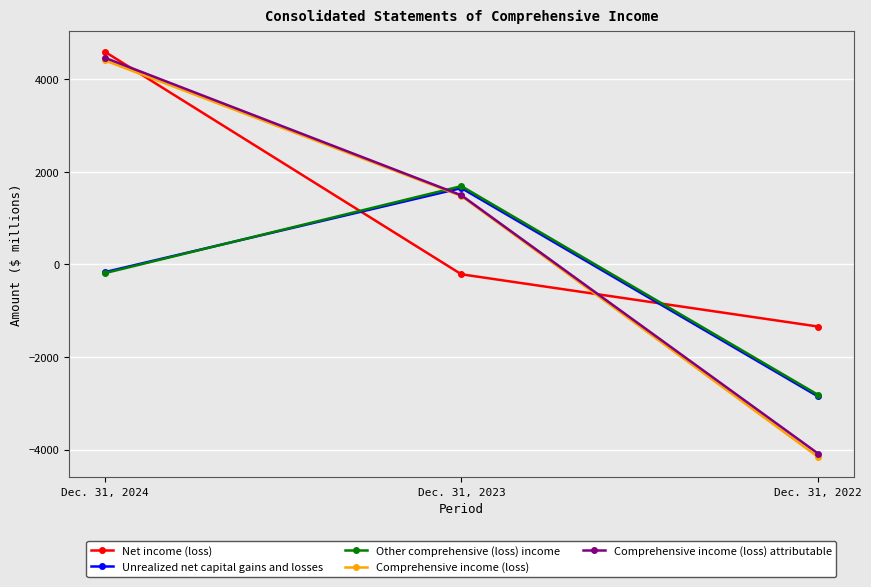

Reading left to right, transcribe all the data shown in this chart.

Net income (loss): 4599	-213	-1342
Unrealized net capital gains and losses: -167	1651	-2853
Other comprehensive (loss) income: -189	1692	-2818
Comprehensive income (loss): 4410	1479	-4160
Comprehensive income (loss) attributable: 4468	1494	-4087